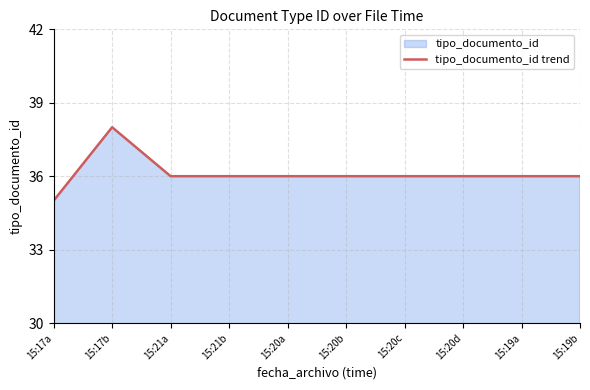

What is the sum of the values at 15:19a and 15:17a?

71